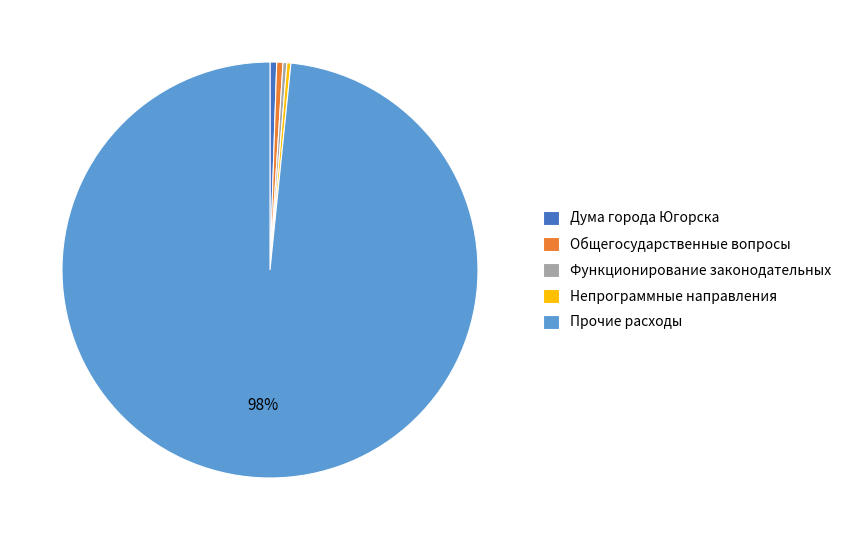

Count the number of slices in the pie.

5